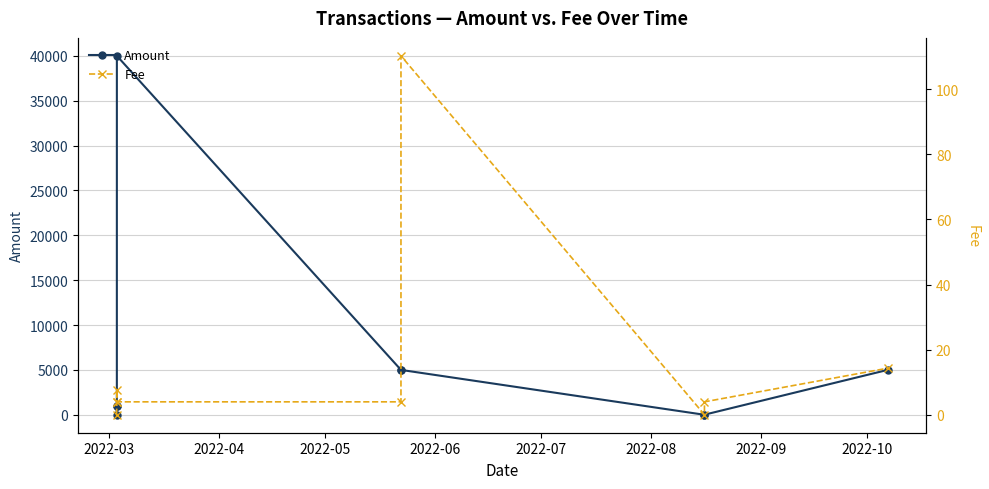

Reading left to right, list all the values displayed in this chart.

Amount: 0.0	1000.0	1000.0	40000.0	5000.0	5000.0	0.0	10.0	5000.0
Fee: 0.0	4.0	7.6	4.0	4.0	110.2	0.1	4.0	14.3